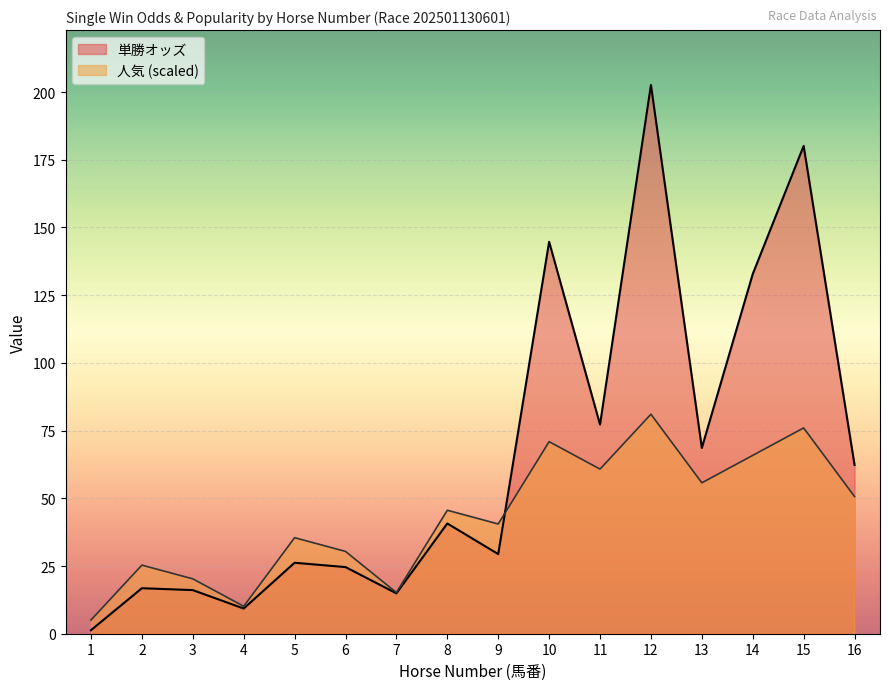

Read the 人気 value at 11.

60.8